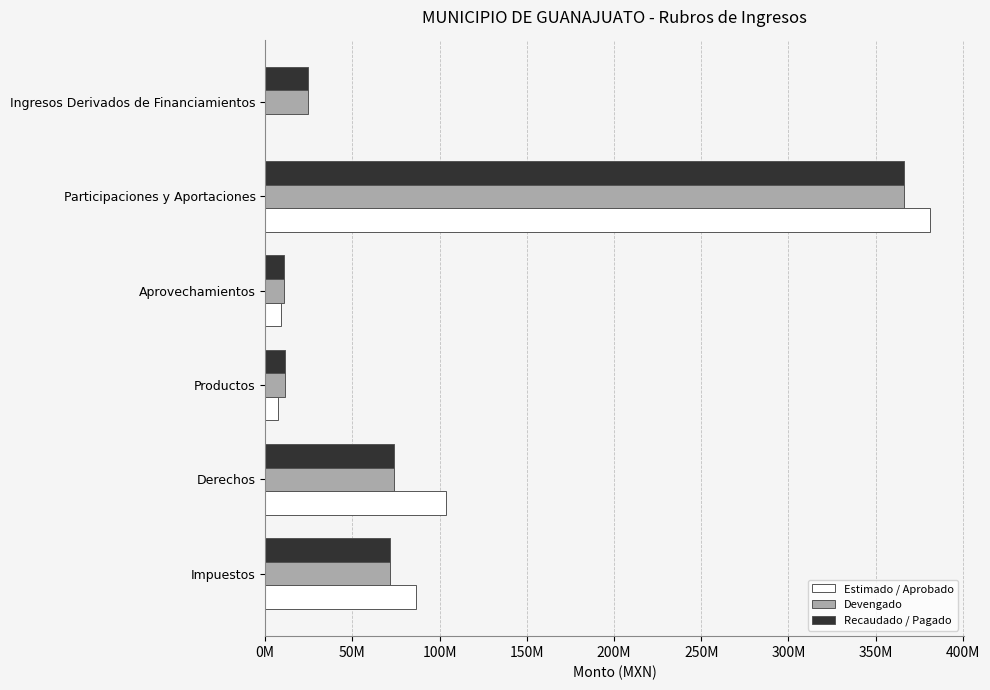

What are all the series names shown in the legend?

Estimado / Aprobado, Devengado, Recaudado / Pagado